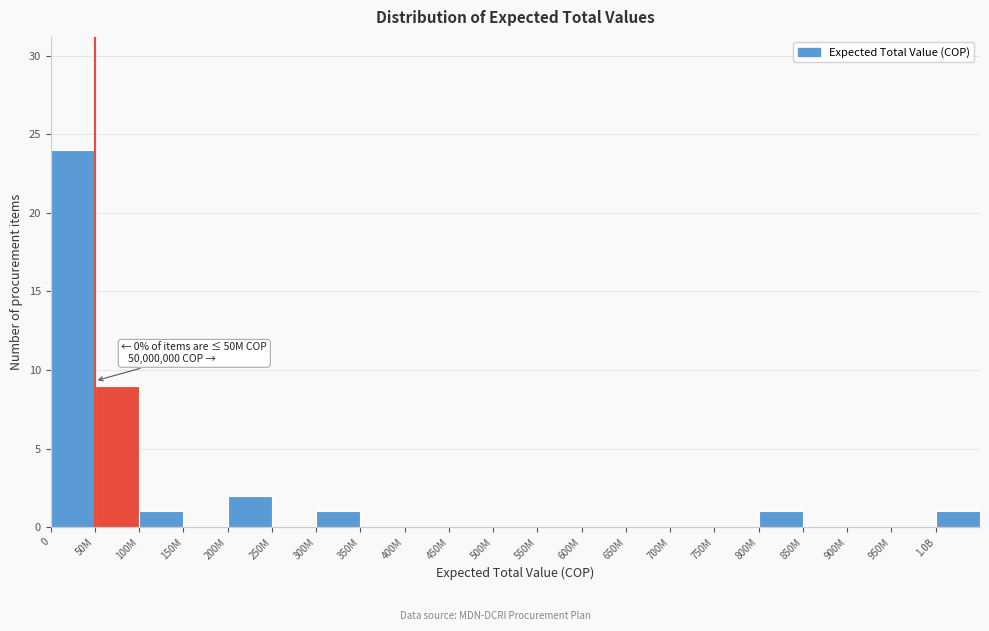

Reading right to left, transcribe all the data shown in this chart.

1.0B=1	950M=0	900M=0	850M=0	800M=1	750M=0	700M=0	650M=0	600M=0	550M=0	500M=0	450M=0	400M=0	350M=0	300M=1	250M=0	200M=2	150M=0	100M=1	50M=9	0=24